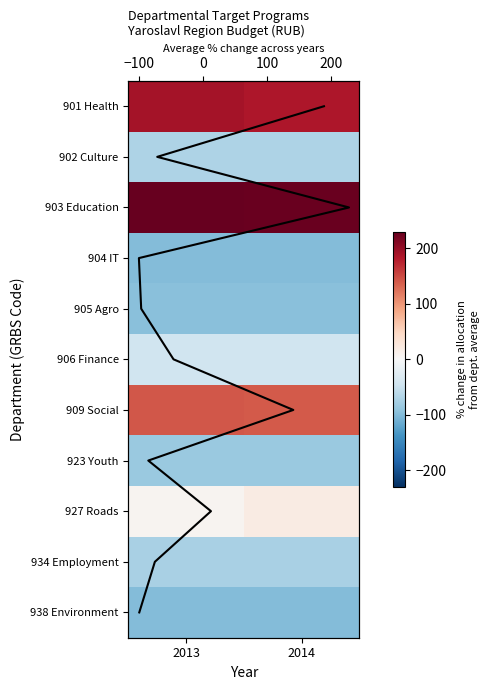

What is the difference between the highest and lowest values at 2014?

326.1